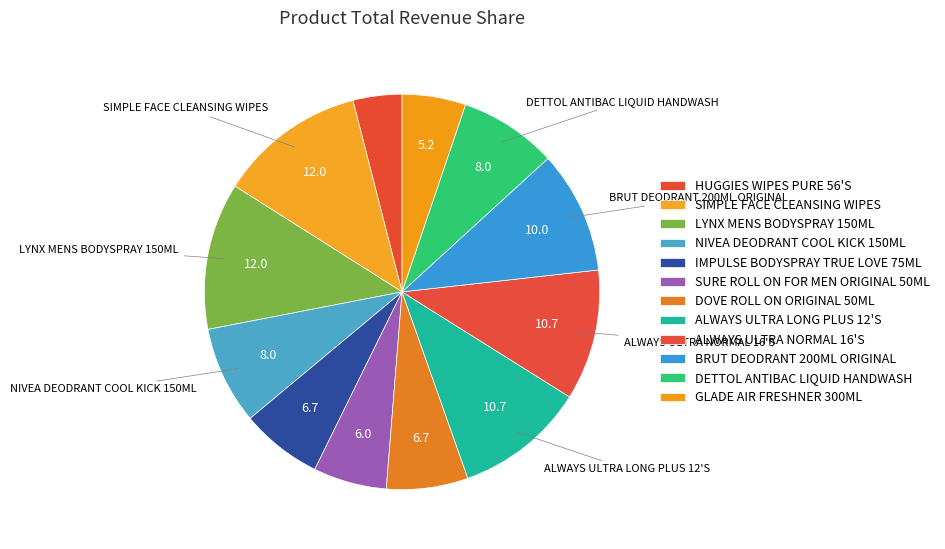

Is it true that DOVE ROLL ON ORIGINAL 50ML is 7% of the pie?

True